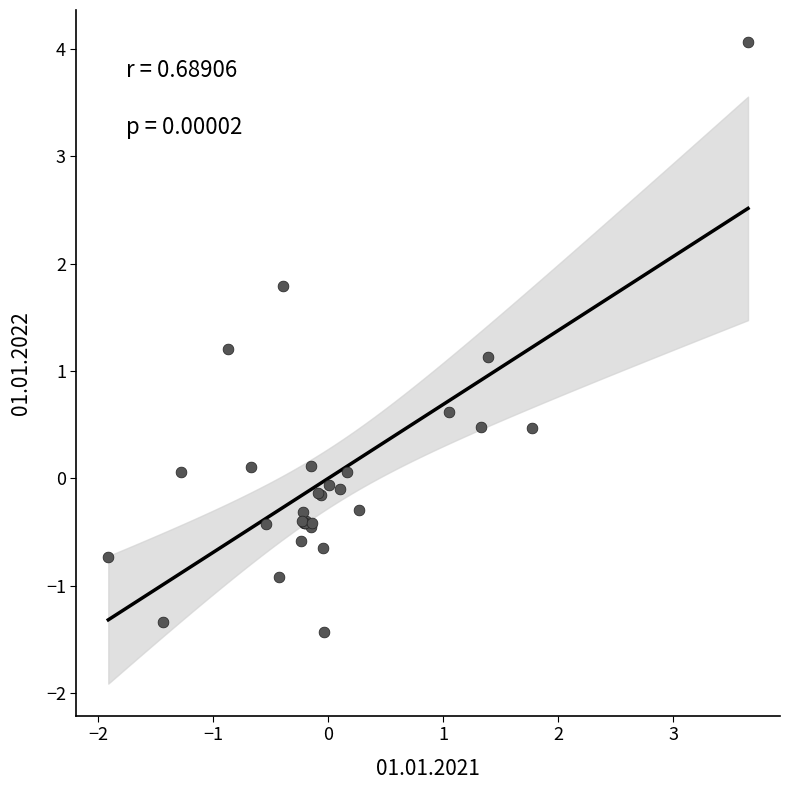

What Y value in the scatter plot is closest to 1?

1.1